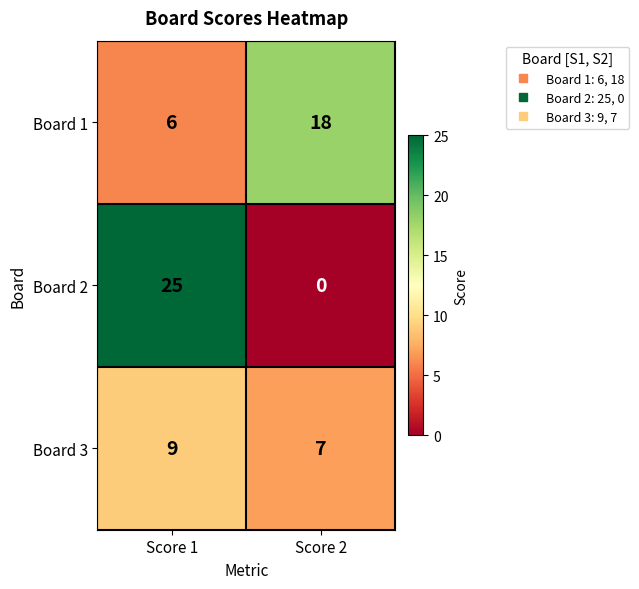

What is the average value of the Board 1 series?

12